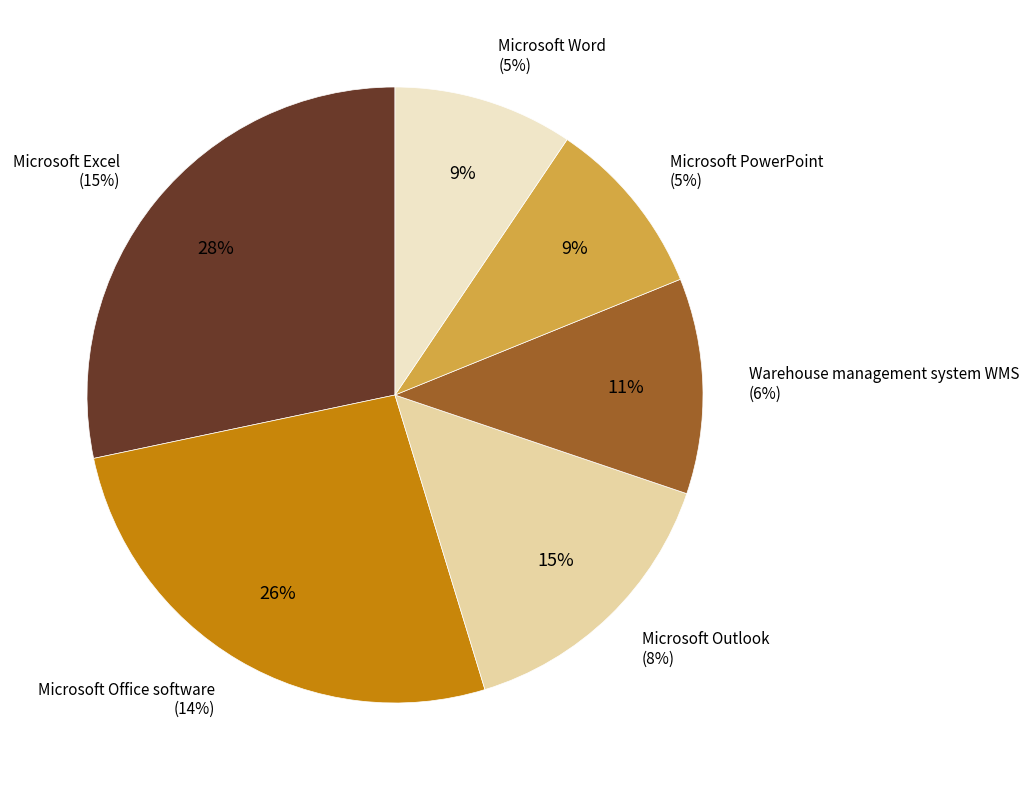

To the nearest percent, what portion does Microsoft Word represent?

9%